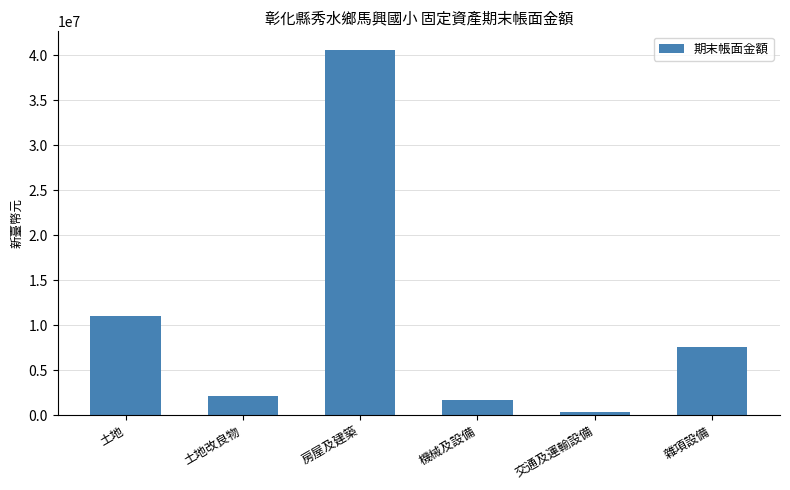

How many values are below 7624462?

3